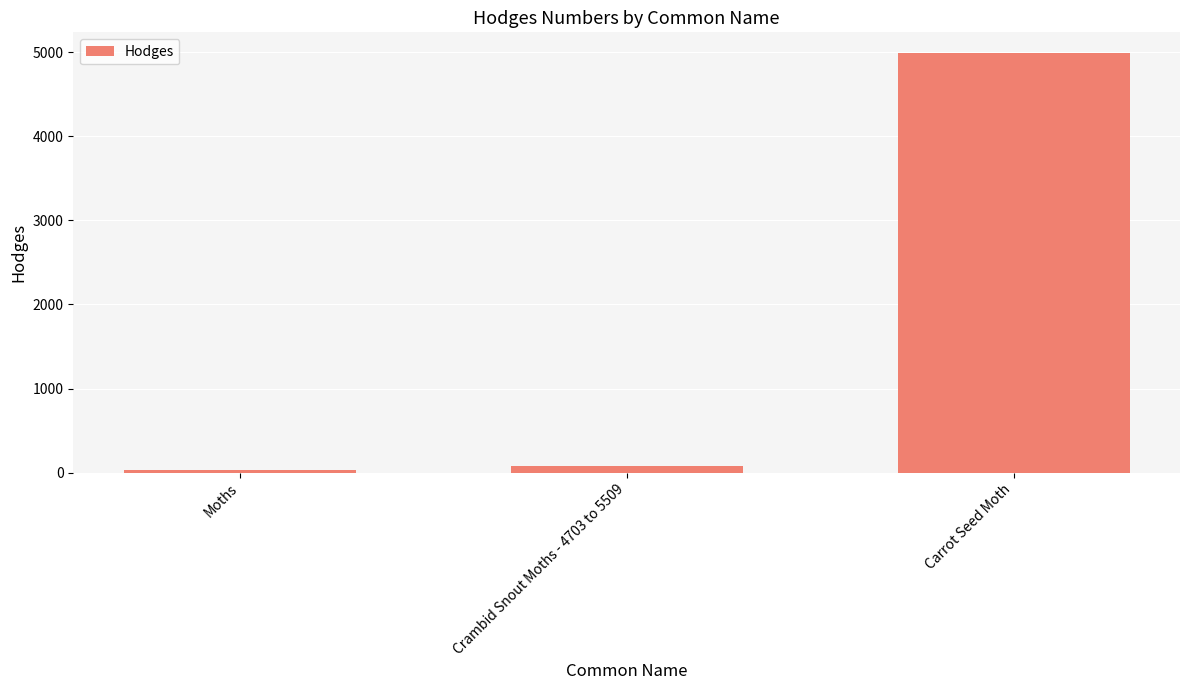

The value at Crambid Snout Moths - 4703 to 5509 is 80.2. True or false?

True